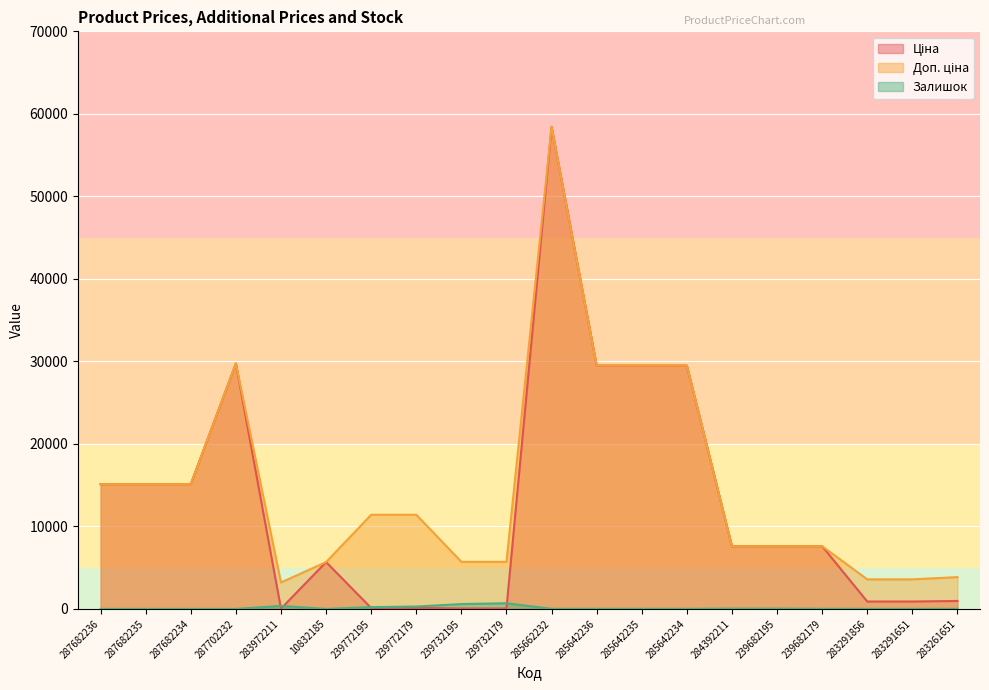

The Ціна series shows 3514.9 at 287682236. True or false?

False